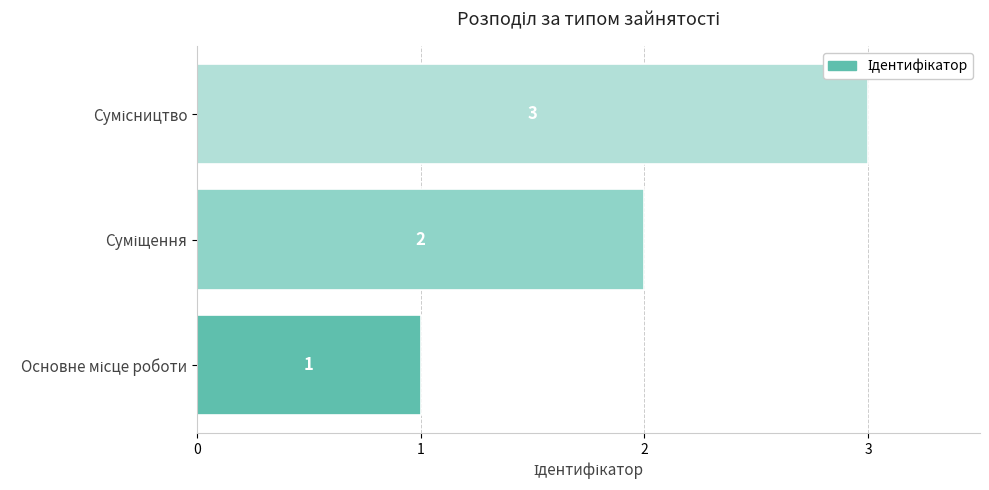

Count the values in the range 1 to 3.

3